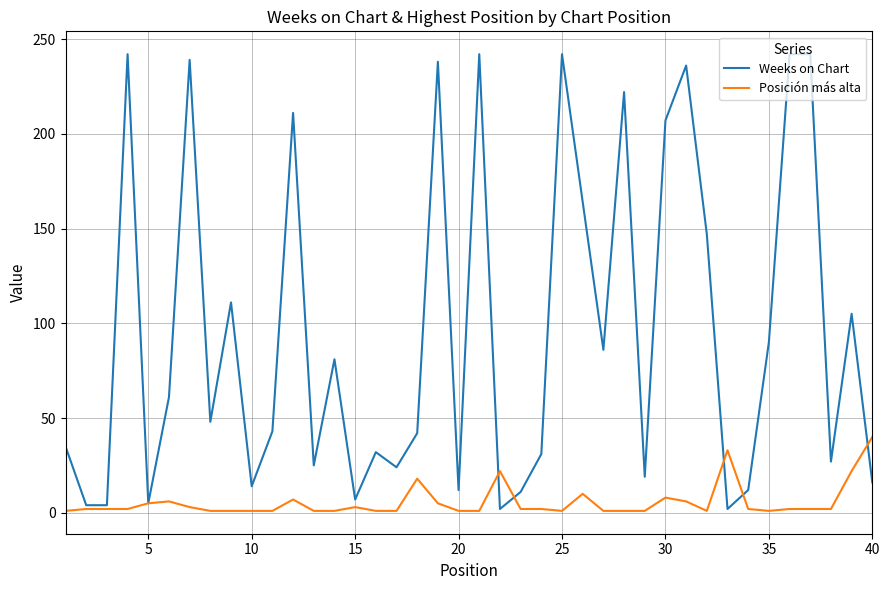

Which series has the largest total across all categories?

Weeks on Chart